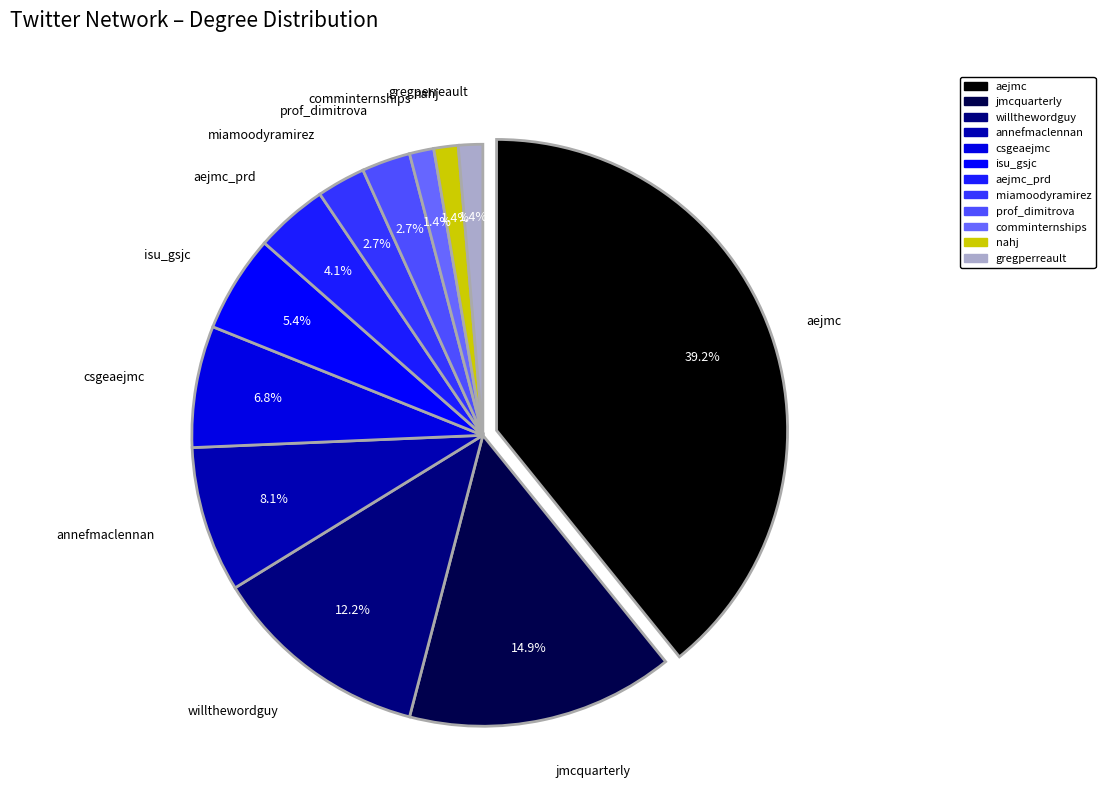

Rank the categories by value from lowest to highest.

comminternships, nahj, gregperreault, miamoodyramirez, prof_dimitrova, aejmc_prd, isu_gsjc, csgeaejmc, annefmaclennan, willthewordguy, jmcquarterly, aejmc